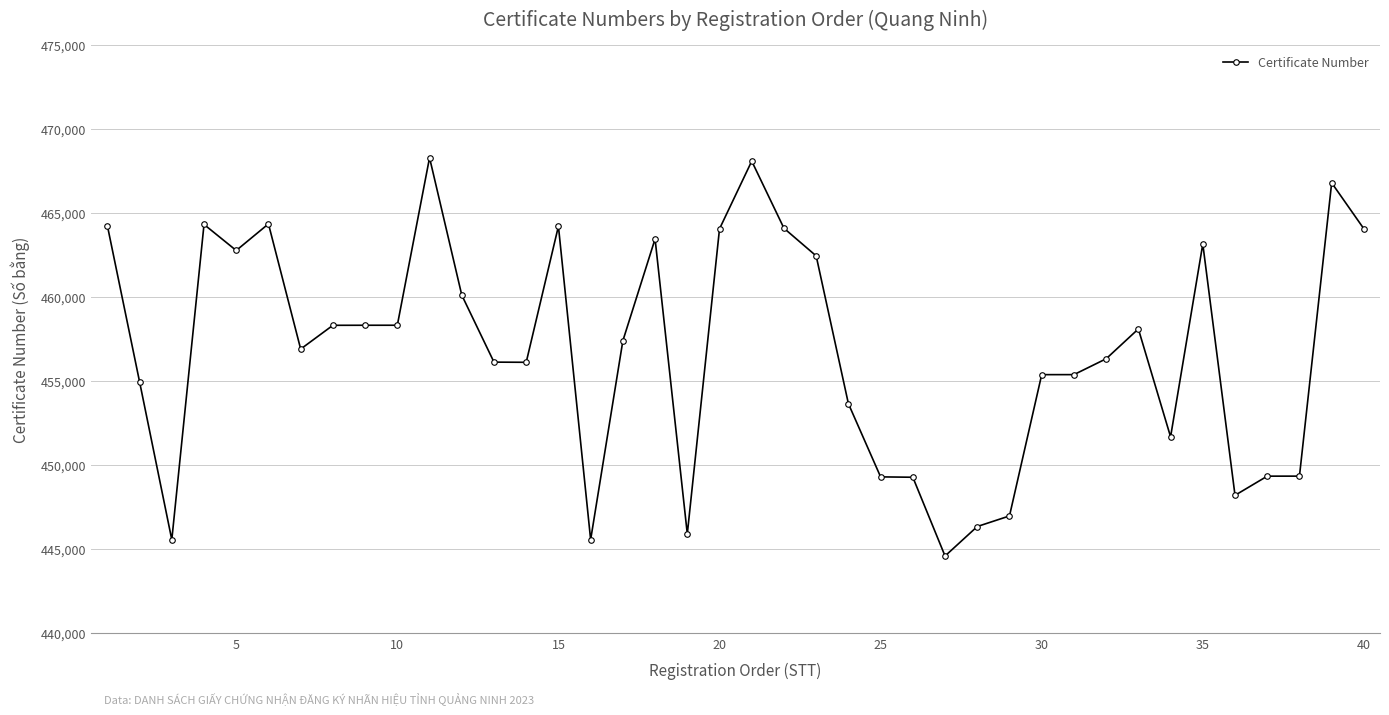

What is the average value?

456803